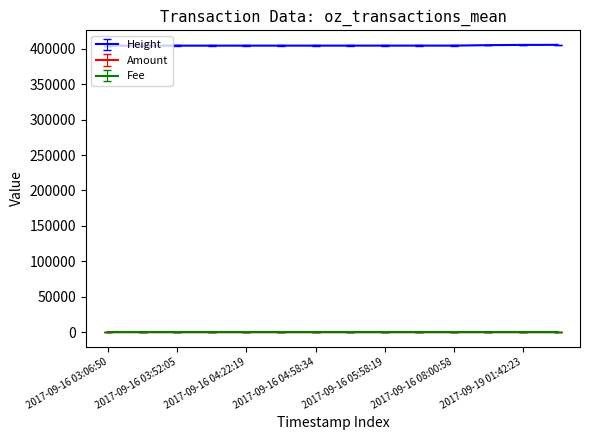

Which series has the largest total across all categories?

Height